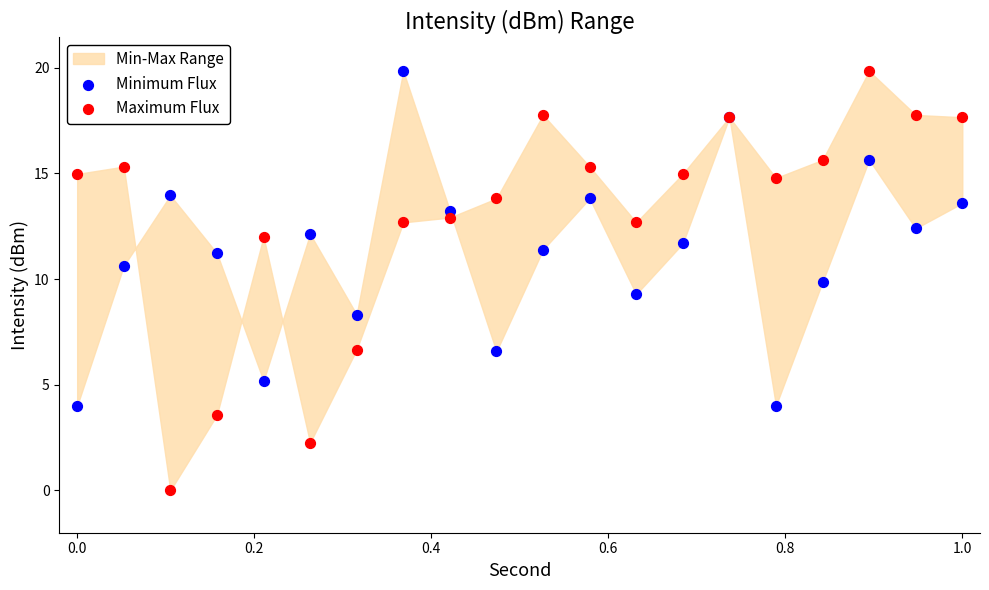

What is the X range (max minus min) for the scatter plot?

1.0